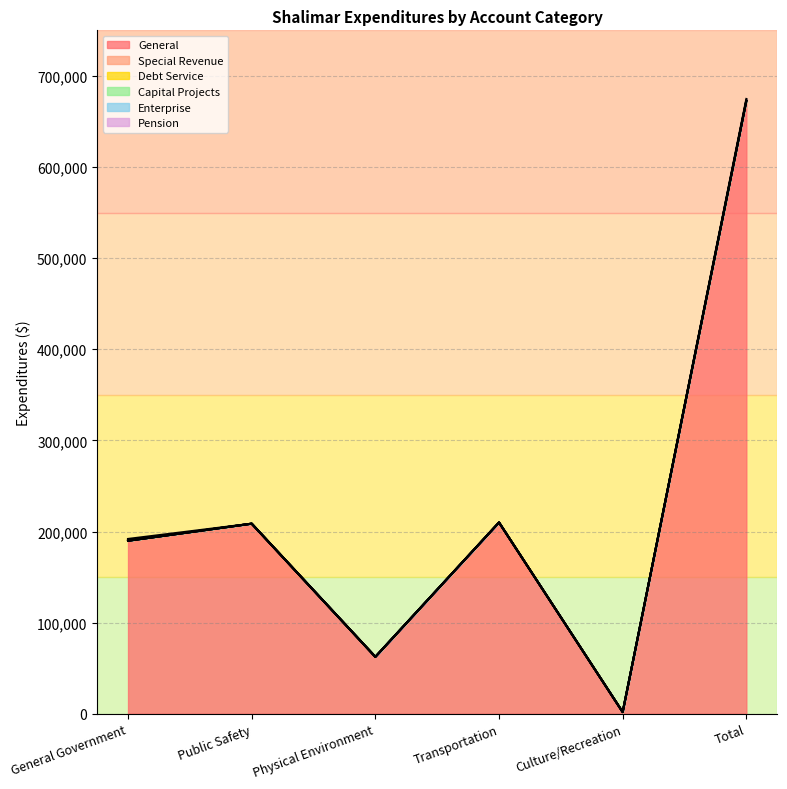

The Pension series shows -1058 at Public Safety. True or false?

False